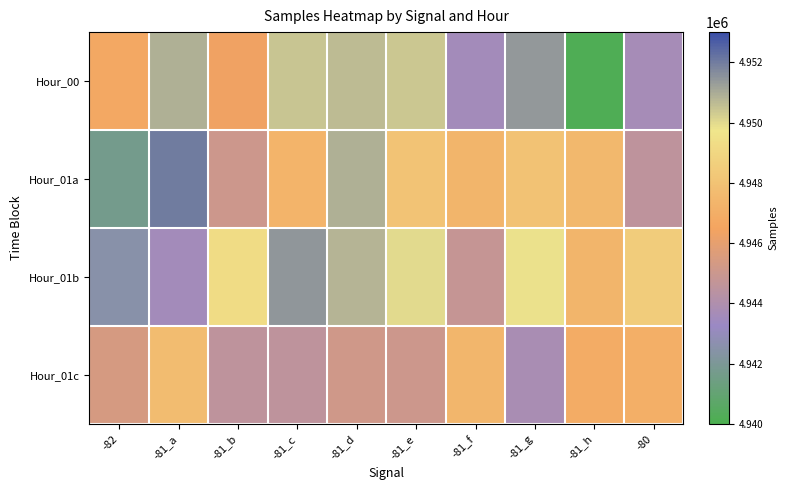

Reading left to right, transcribe all the data shown in this chart.

Hour_00: -82=4946724	-81_a=4950914	-81_b=4946376	-81_c=4950457	-81_d=4950623	-81_e=4950402	-81_f=4943592	-81_g=4951401	-81_h=4940191	-80=4943691
Hour_01a: -82=4941692	-81_a=4952020	-81_b=4945033	-81_c=4947275	-81_d=4950907	-81_e=4948062	-81_f=4947340	-81_g=4947997	-81_h=4947512	-80=4944550
Hour_01b: -82=4942536	-81_a=4943600	-81_b=4949286	-81_c=4951444	-81_d=4950771	-81_e=4949979	-81_f=4944821	-81_g=4949845	-81_h=4947337	-80=4948529
Hour_01c: -82=4945397	-81_a=4947716	-81_b=4944547	-81_c=4944540	-81_d=4945136	-81_e=4945077	-81_f=4947391	-81_g=4943763	-81_h=4946925	-80=4947074